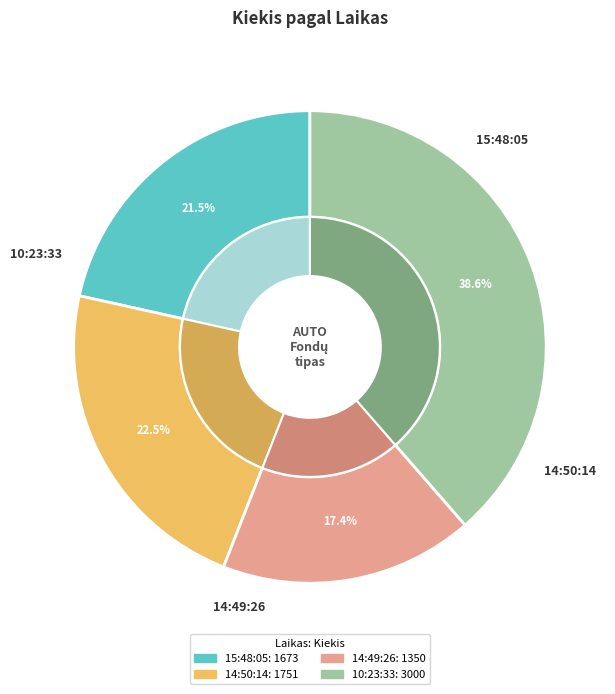

Is there a majority slice in this chart?

No